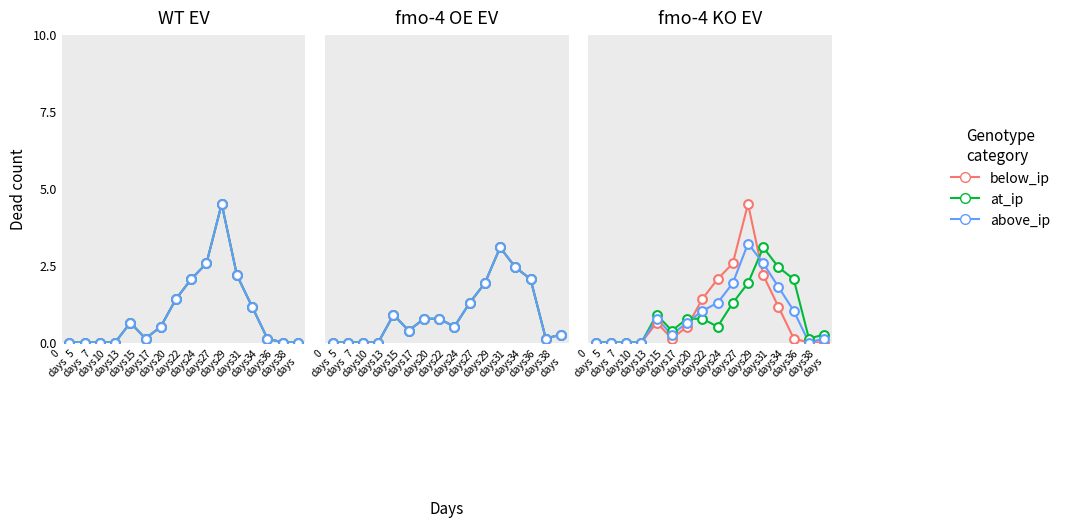

What is the total value across all series at 38
days?

0.4